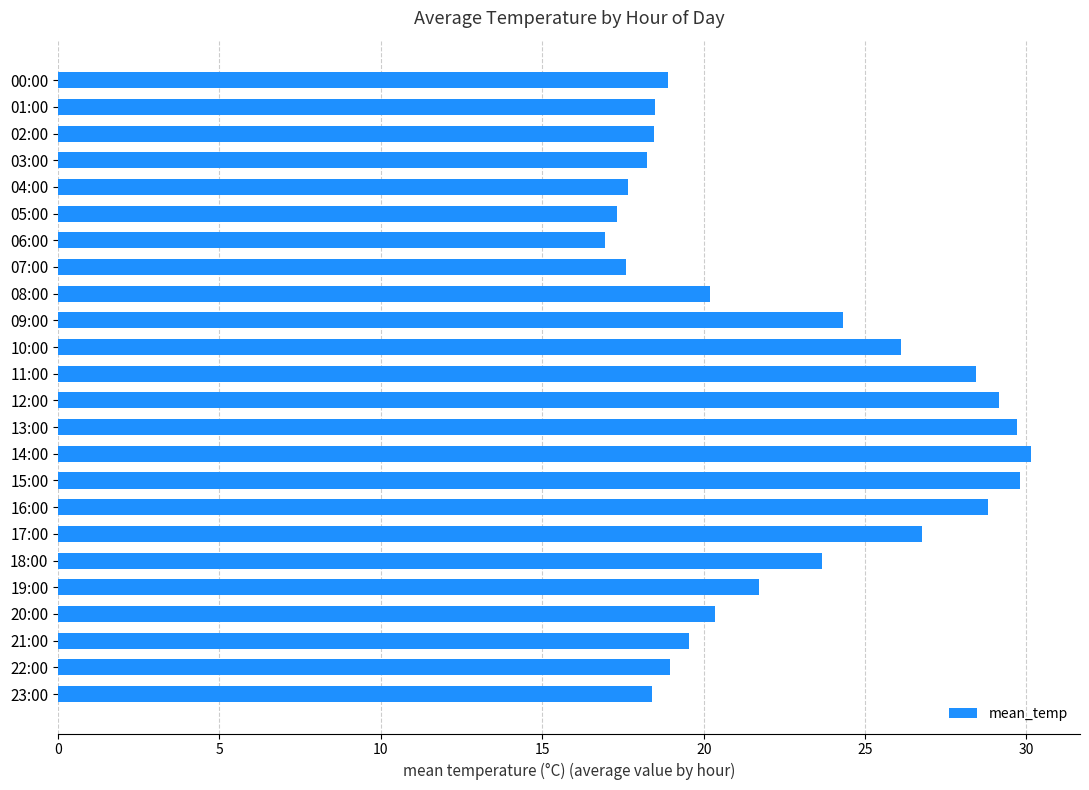

What is the sum of all values?

539.6